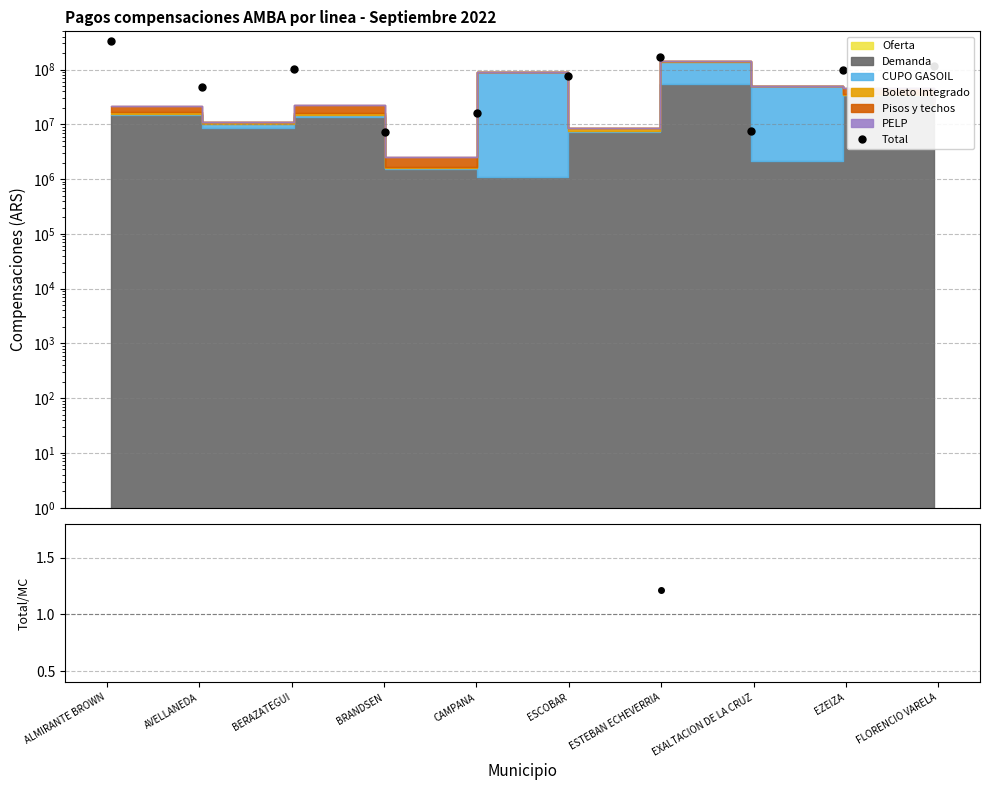

What is the sum of the values at EZEIZA and AVELLANEDA?

145429179.2